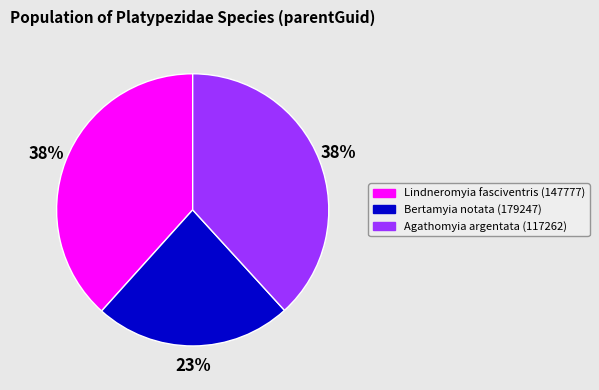

To the nearest percent, what portion does Bertamyia notata (179247) represent?

23%